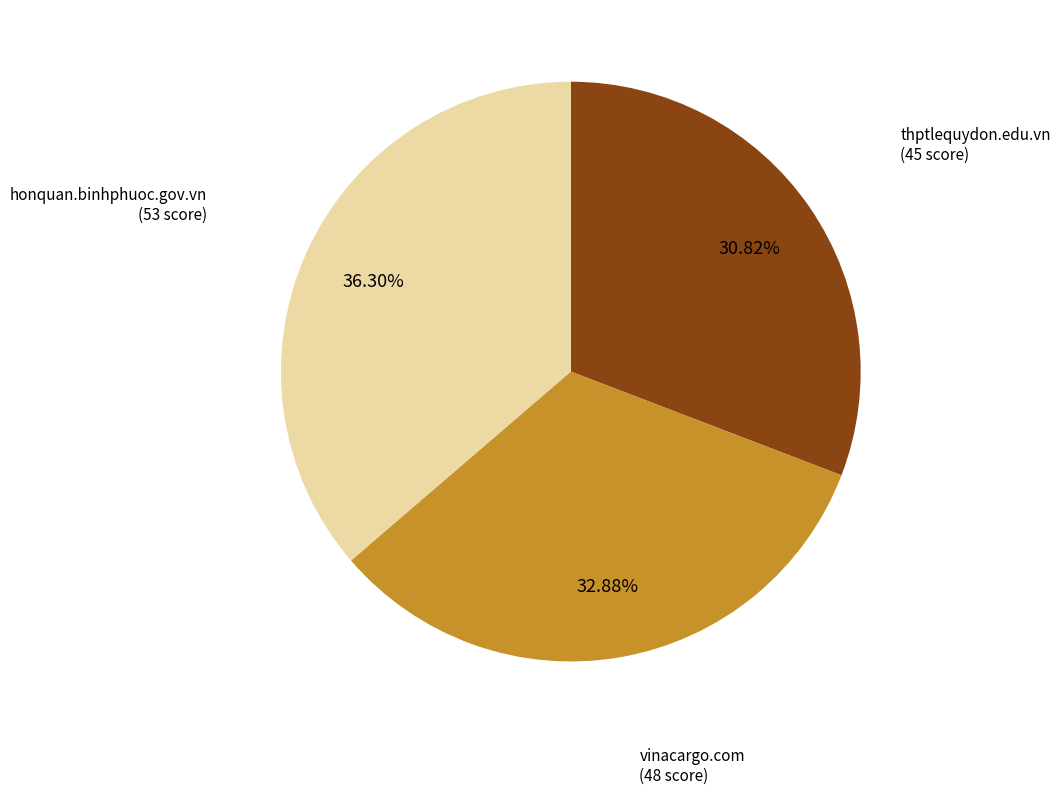

Is it true that thptlequydon.edu.vn is 31% of the pie?

True